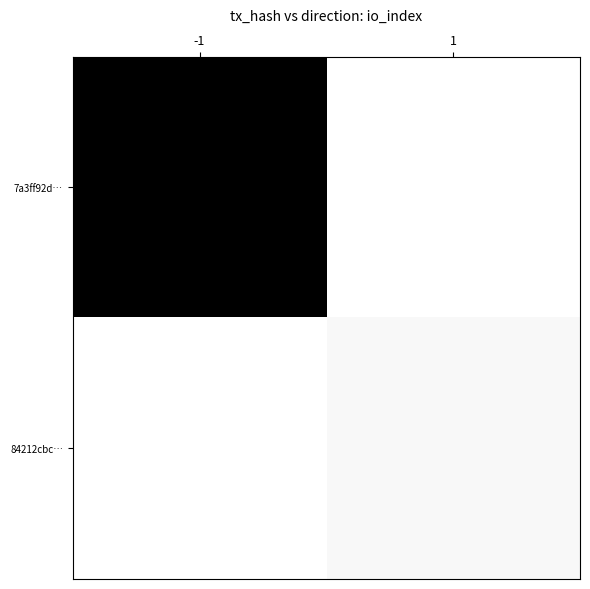

Reading left to right, extract all data points from this chart.

7a3ff92d…: -1=71	1=0
84212cbc…: -1=0	1=2